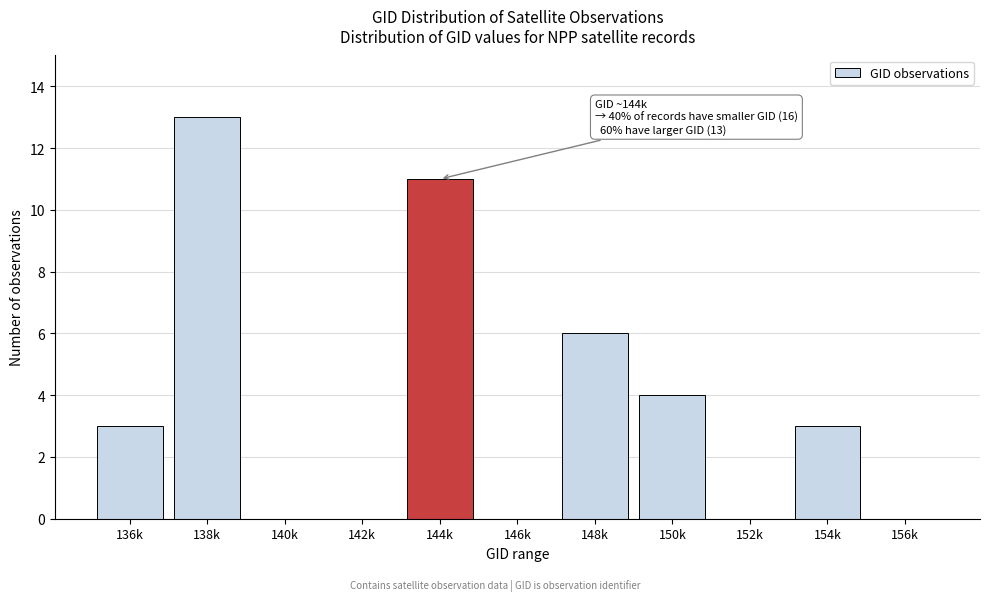

Reading left to right, list all the values displayed in this chart.

136k=3	138k=13	140k=0	142k=0	144k=11	146k=0	148k=6	150k=4	152k=0	154k=3	156k=0